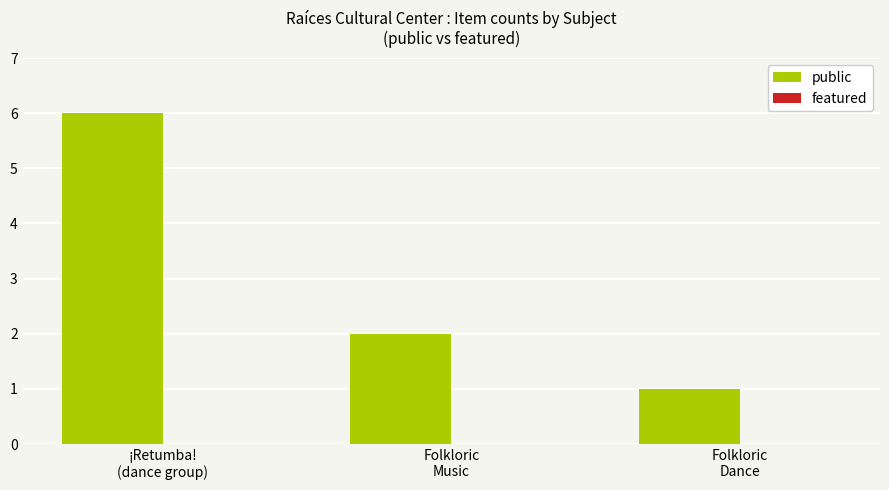

What is the sum of all values?

9